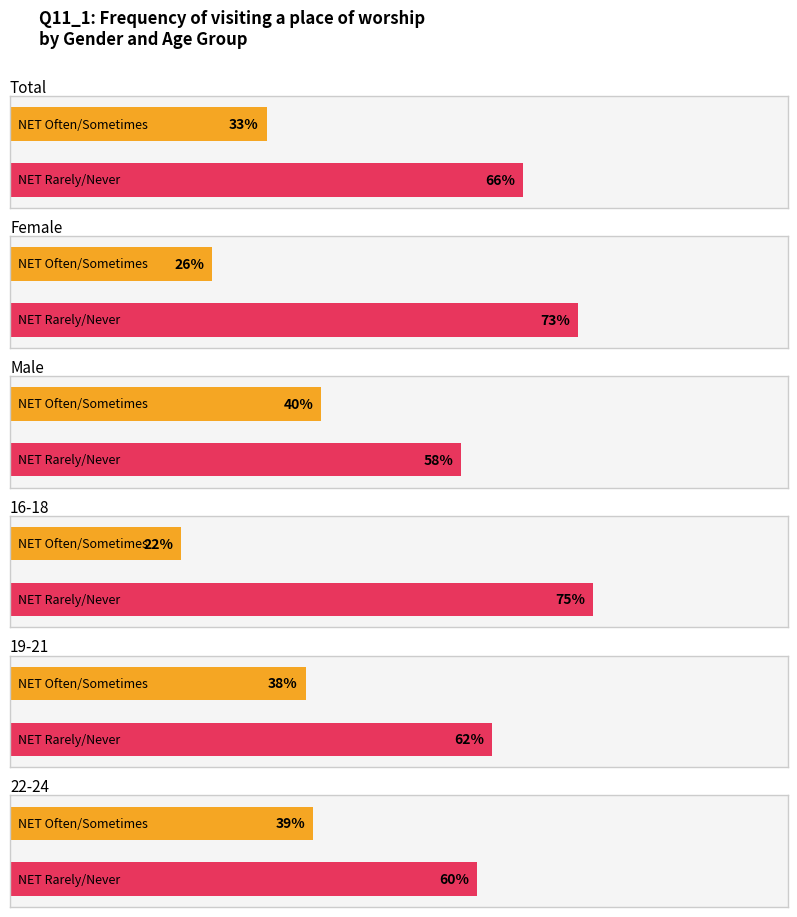

Count the number of categories in the chart.

6